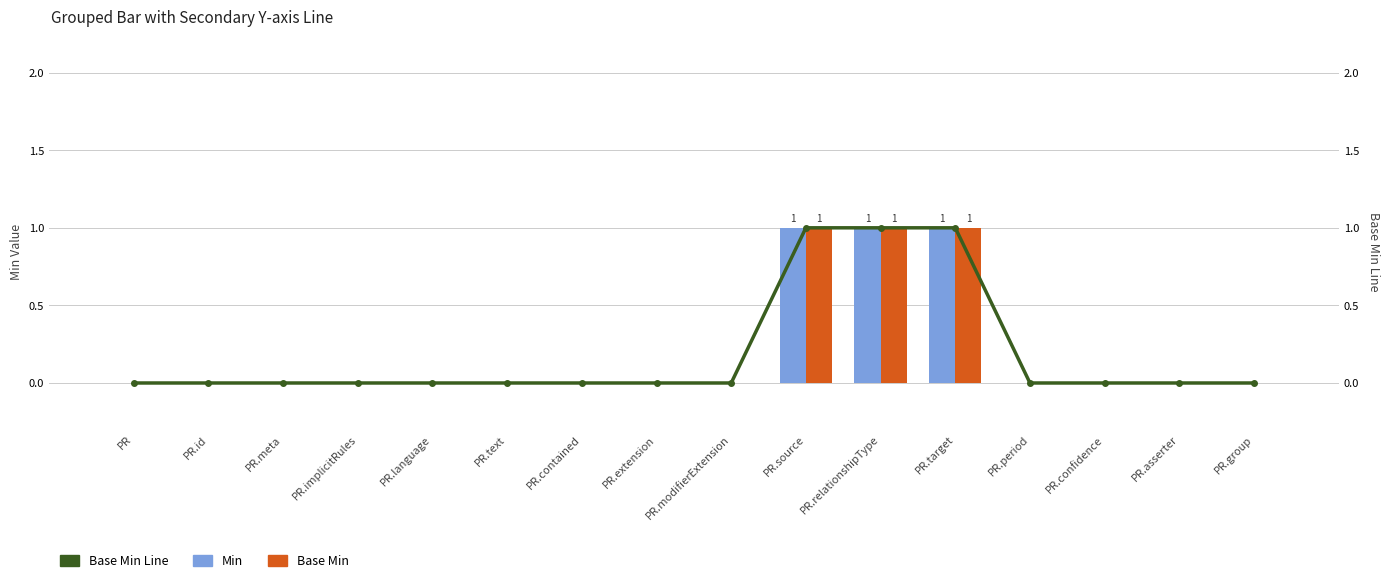

Count the number of data series in this chart.

3